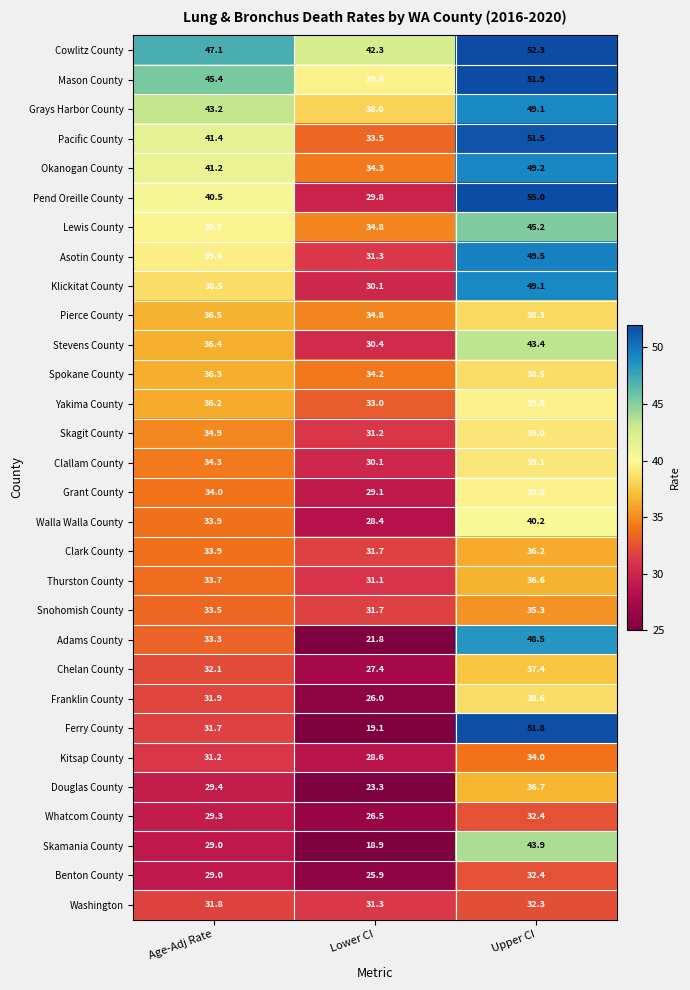

What is the difference between the highest and lowest values at Upper CI?

22.7